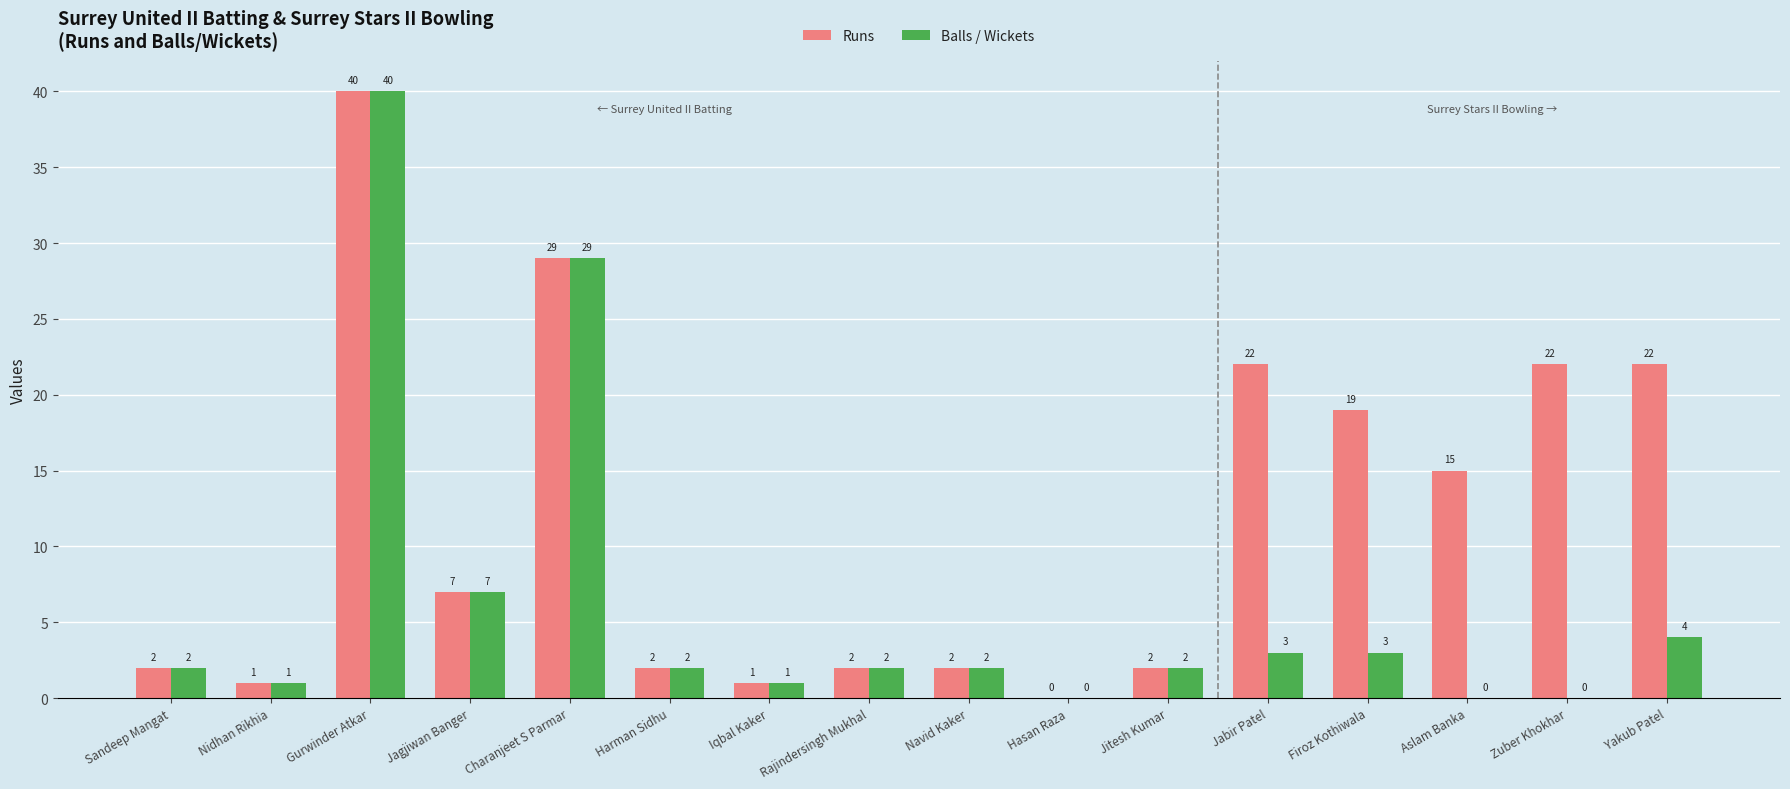

Reading left to right, what are all the values shown in this chart?

Runs: Sandeep Mangat=2	Nidhan Rikhia=1	Gurwinder Atkar=40	Jagjiwan Banger=7	Charanjeet S Parmar=29	Harman Sidhu=2	Iqbal Kaker=1	Rajindersingh Mukhal=2	Navid Kaker=2	Hasan Raza=0	Jitesh Kumar=2	Jabir Patel=22	Firoz Kothiwala=19	Aslam Banka=15	Zuber Khokhar=22	Yakub Patel=22
Balls / Wickets: Sandeep Mangat=2	Nidhan Rikhia=1	Gurwinder Atkar=40	Jagjiwan Banger=7	Charanjeet S Parmar=29	Harman Sidhu=2	Iqbal Kaker=1	Rajindersingh Mukhal=2	Navid Kaker=2	Hasan Raza=0	Jitesh Kumar=2	Jabir Patel=3	Firoz Kothiwala=3	Aslam Banka=0	Zuber Khokhar=0	Yakub Patel=4